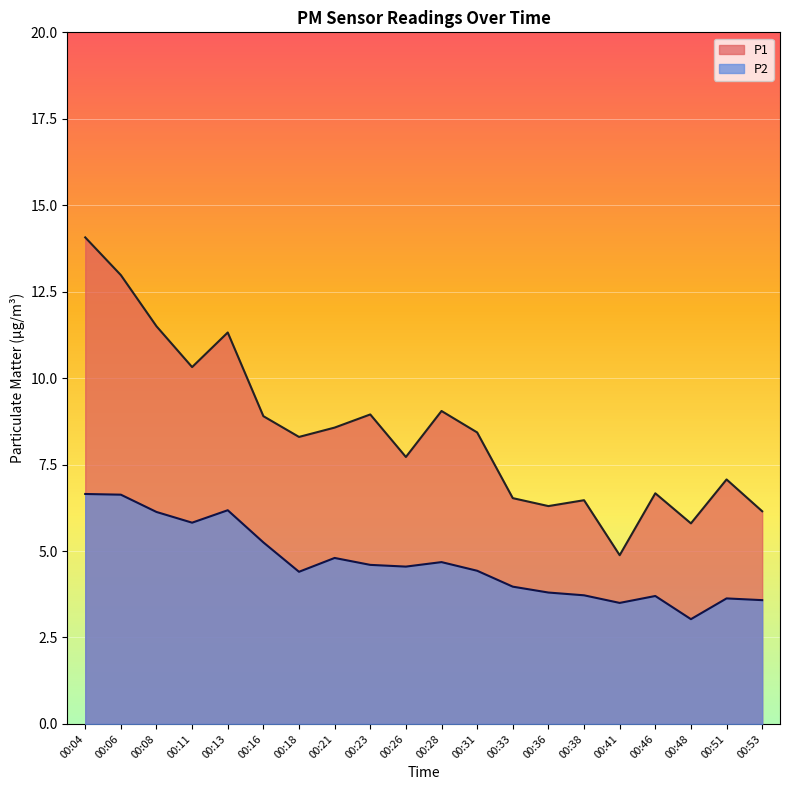

What is the difference between the maximum and minimum values in the P1 series?

9.2